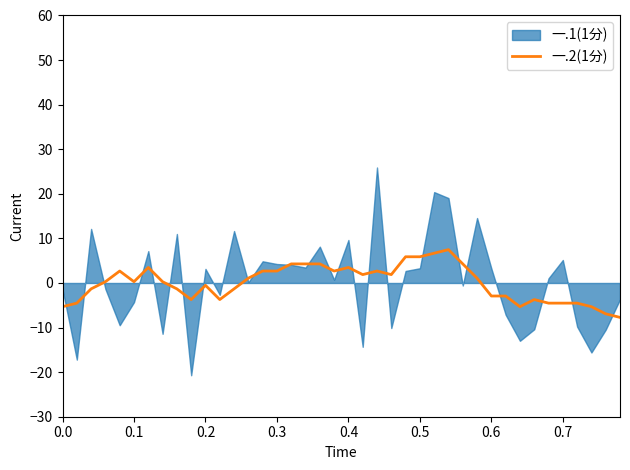

Is it true that the value at 12 is -2.1?

False